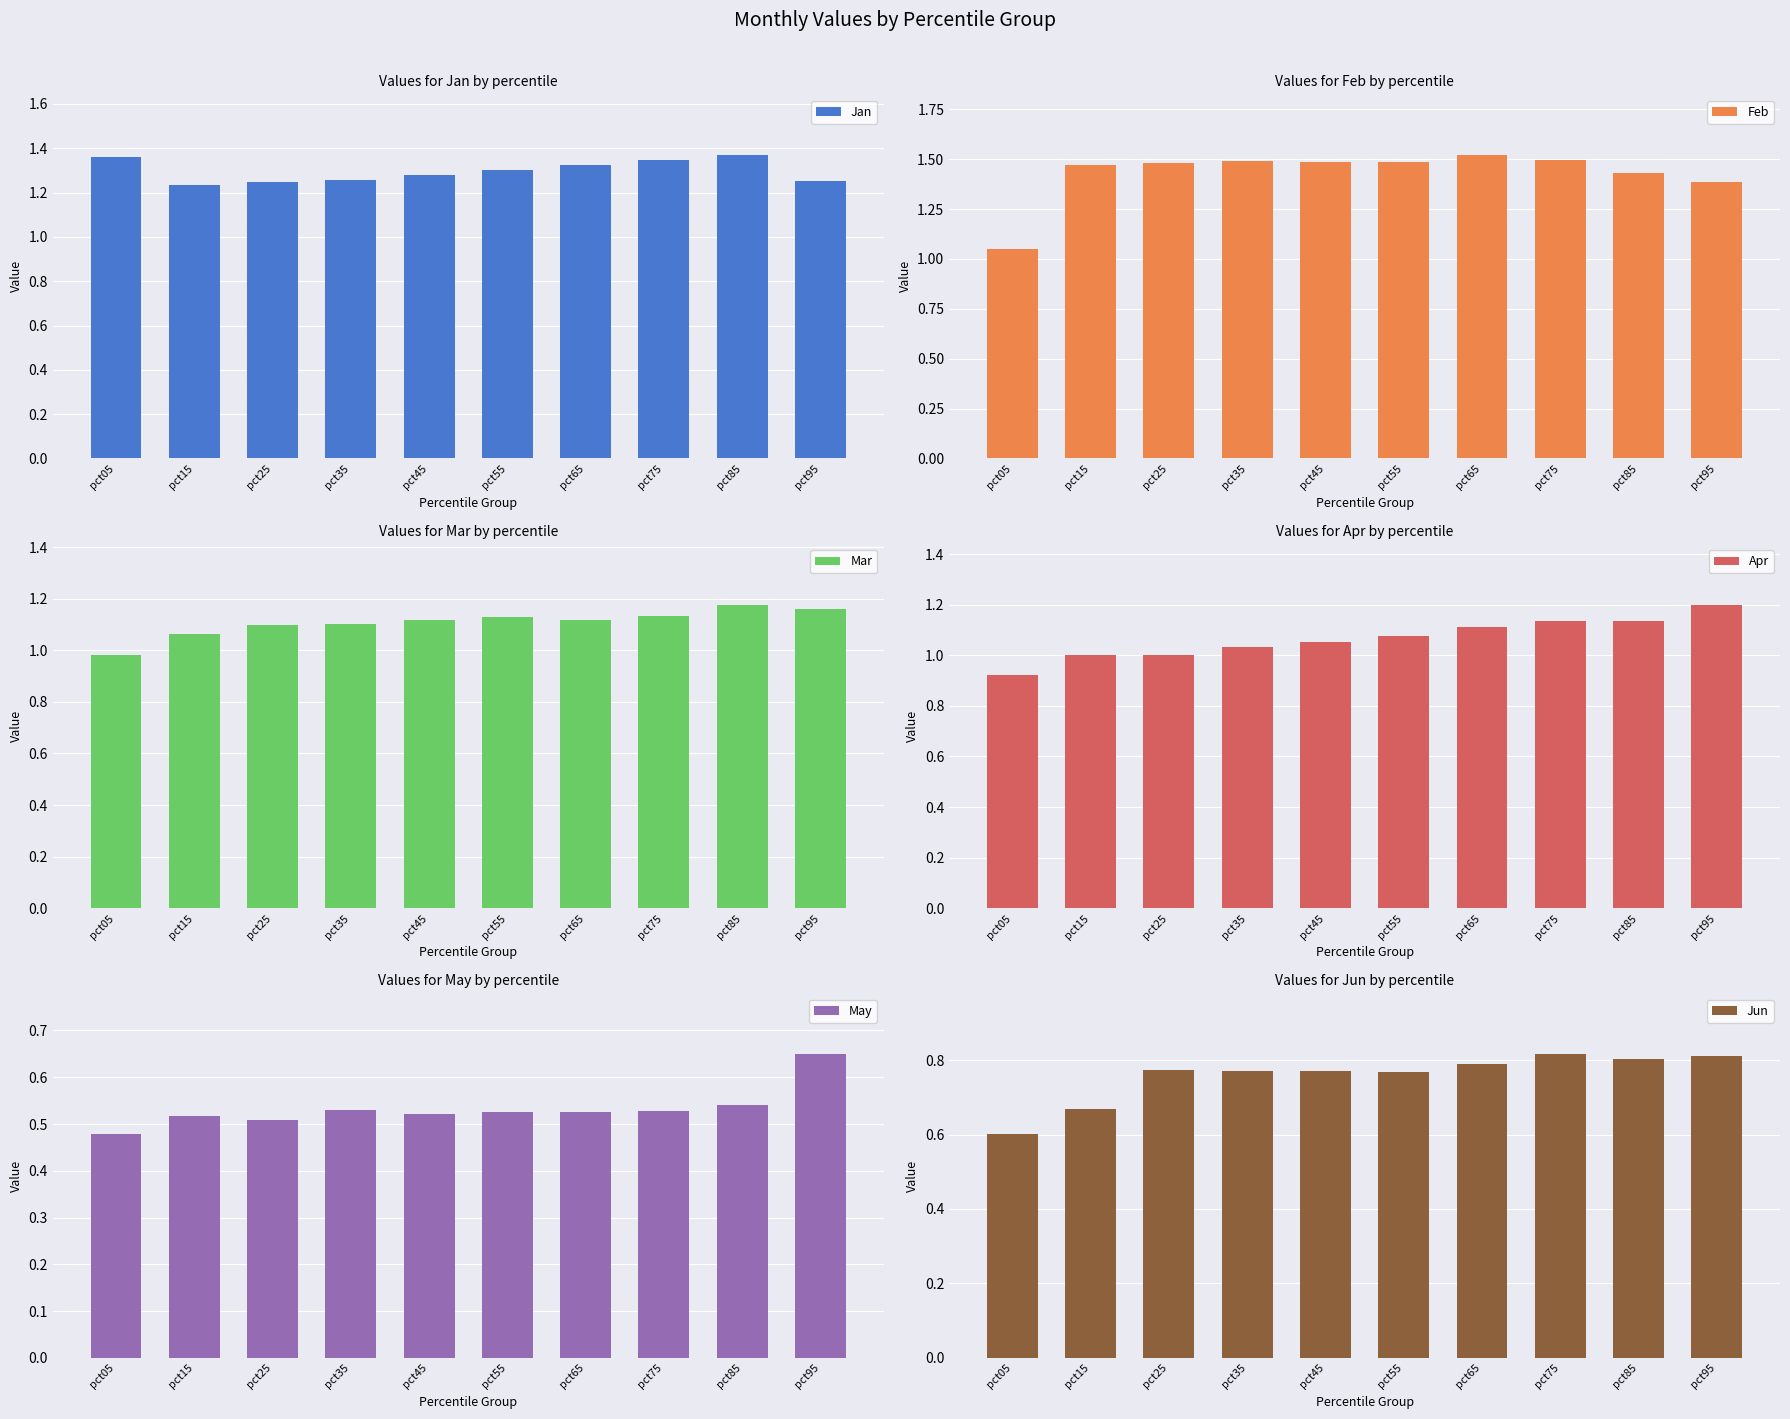

How many bars are there in each group?

6